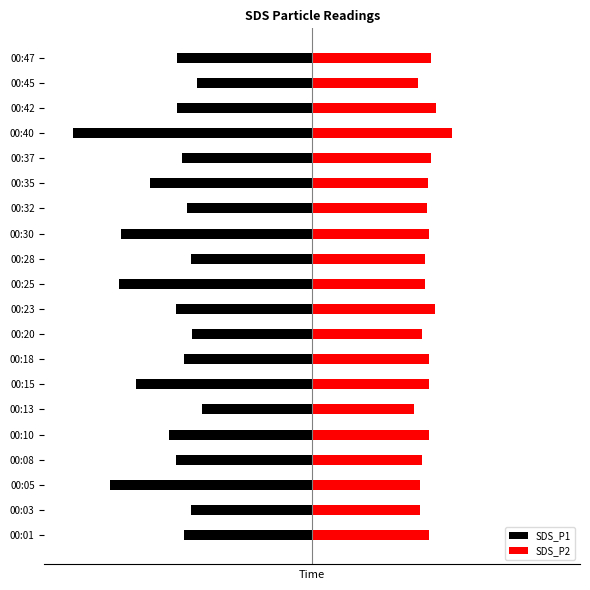

What is the greatest value displayed?

4.9